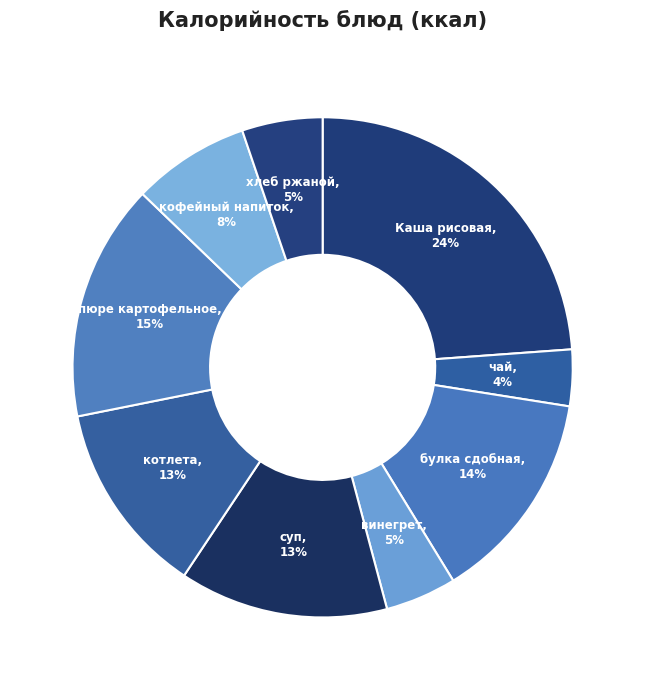

How many segments does this pie chart have?

9